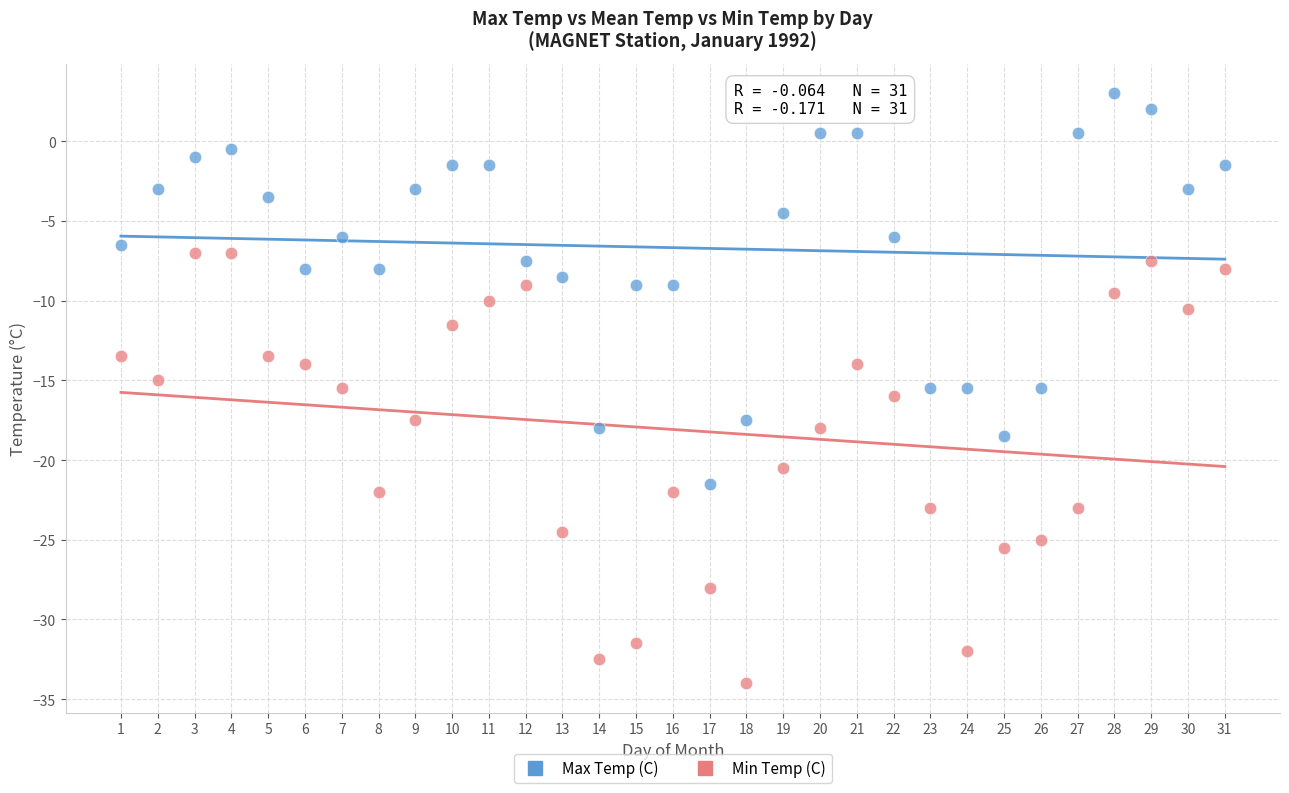

In the Min Temp (C) series, what Y value is closest to -20?

-20.5